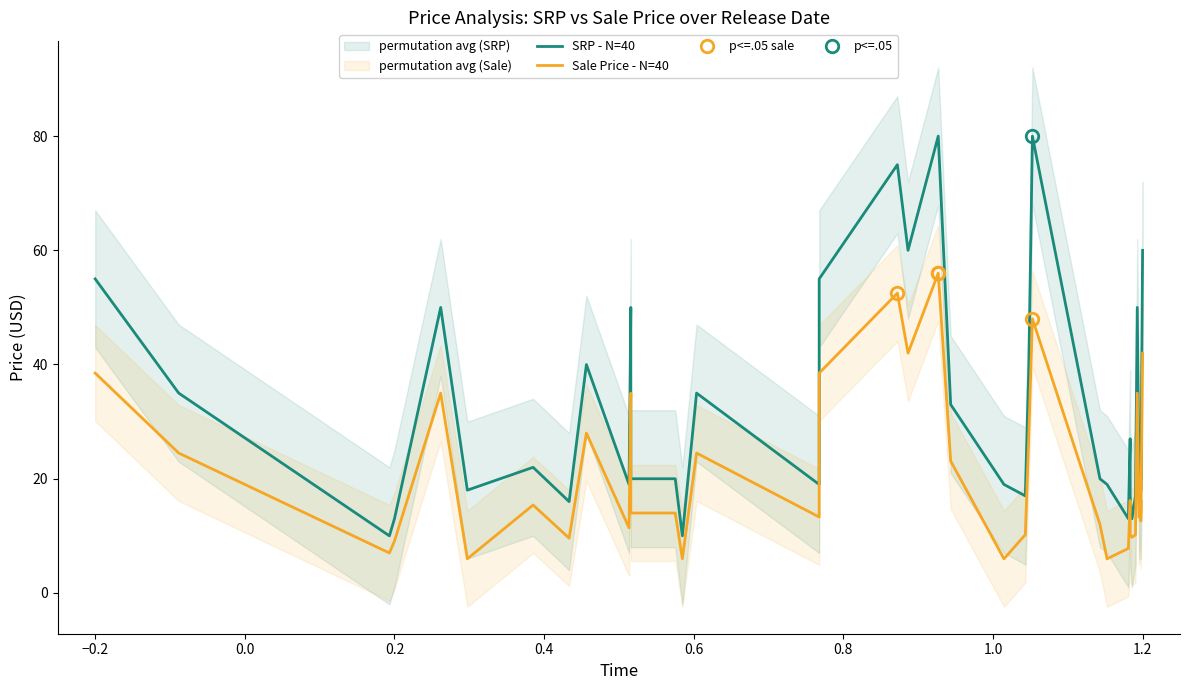

What are all the series names shown in the legend?

SRP - N=40, Sale Price - N=40